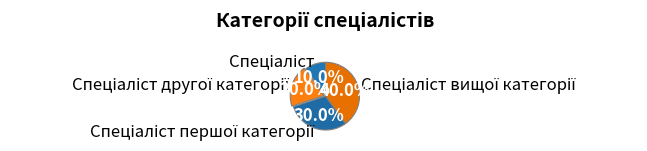

Does any single category account for the majority?

No